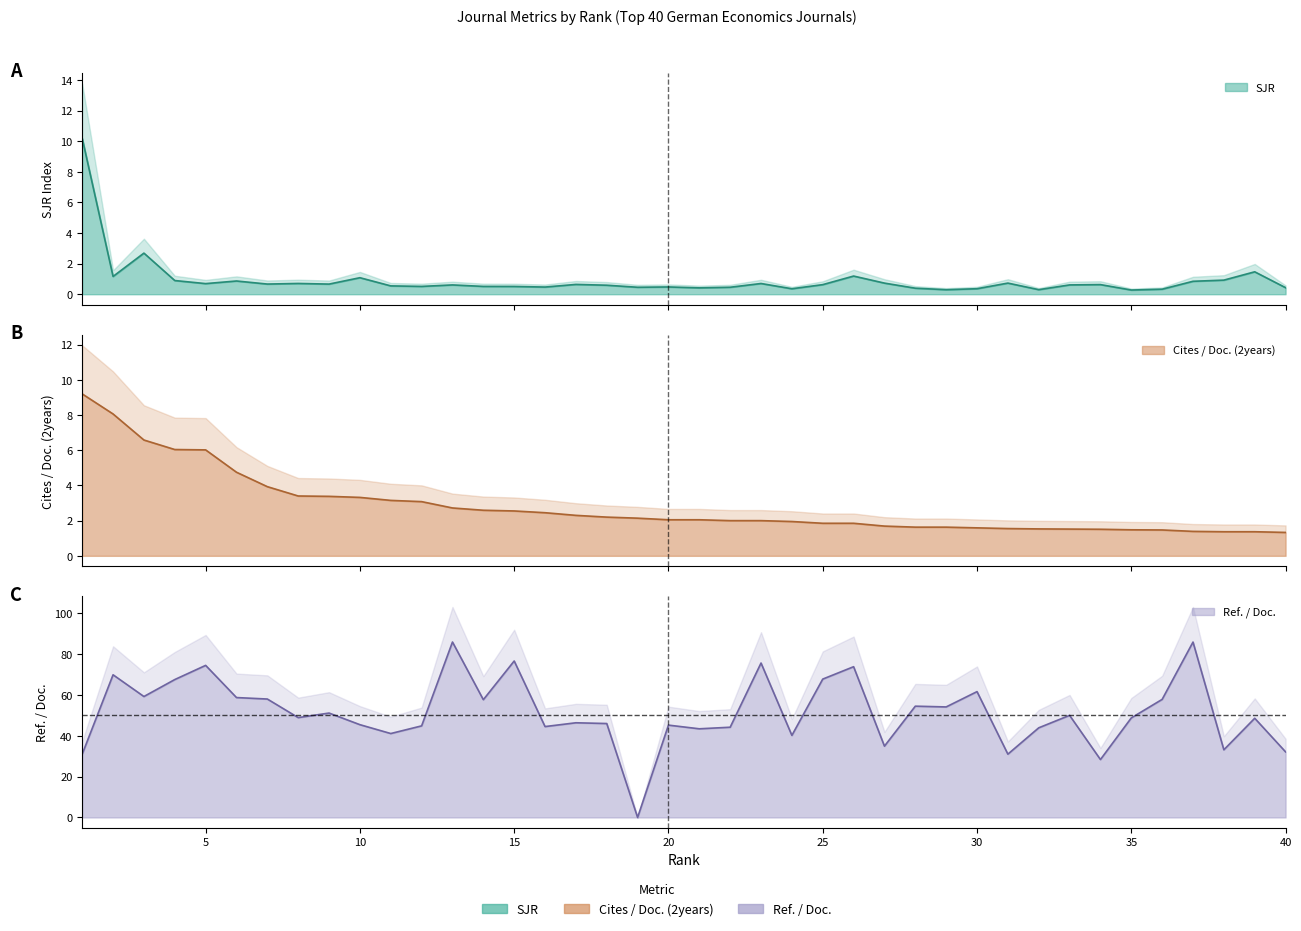

True or false: Ref. / Doc. and SJR intersect in this chart.

True